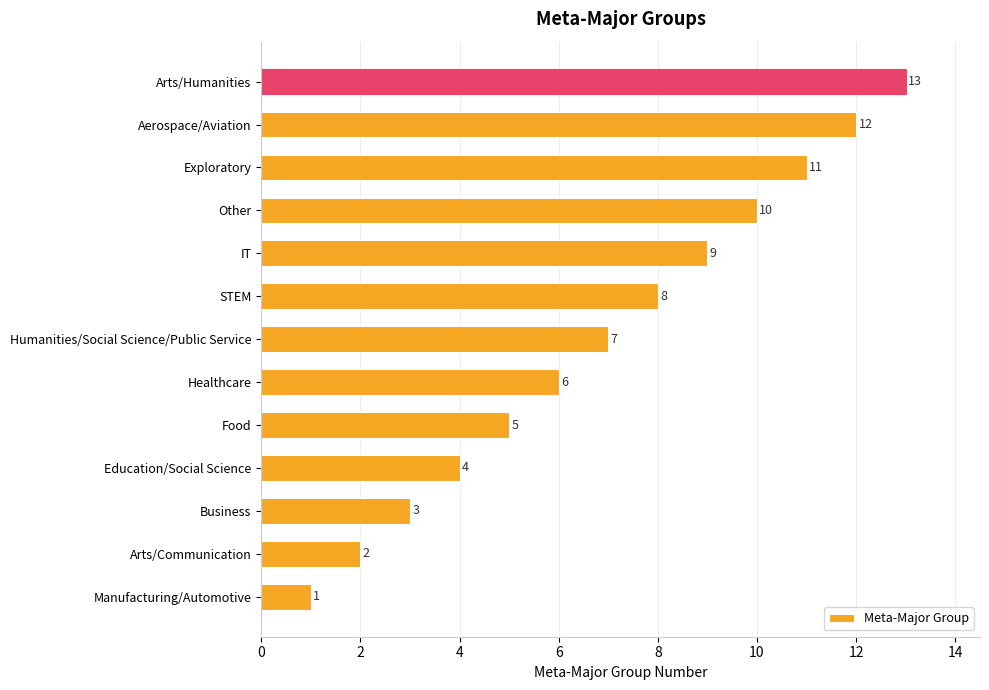

What is the minimum value shown in the chart?

1